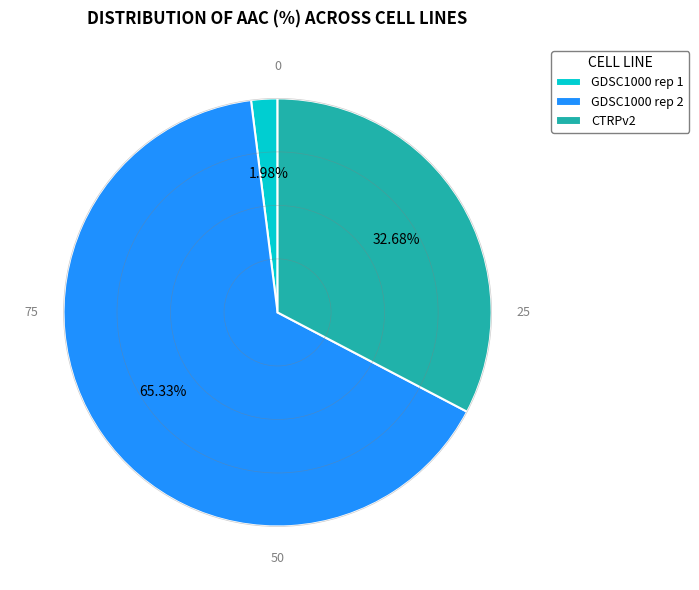

To the nearest percent, what is the average slice percentage?

33%